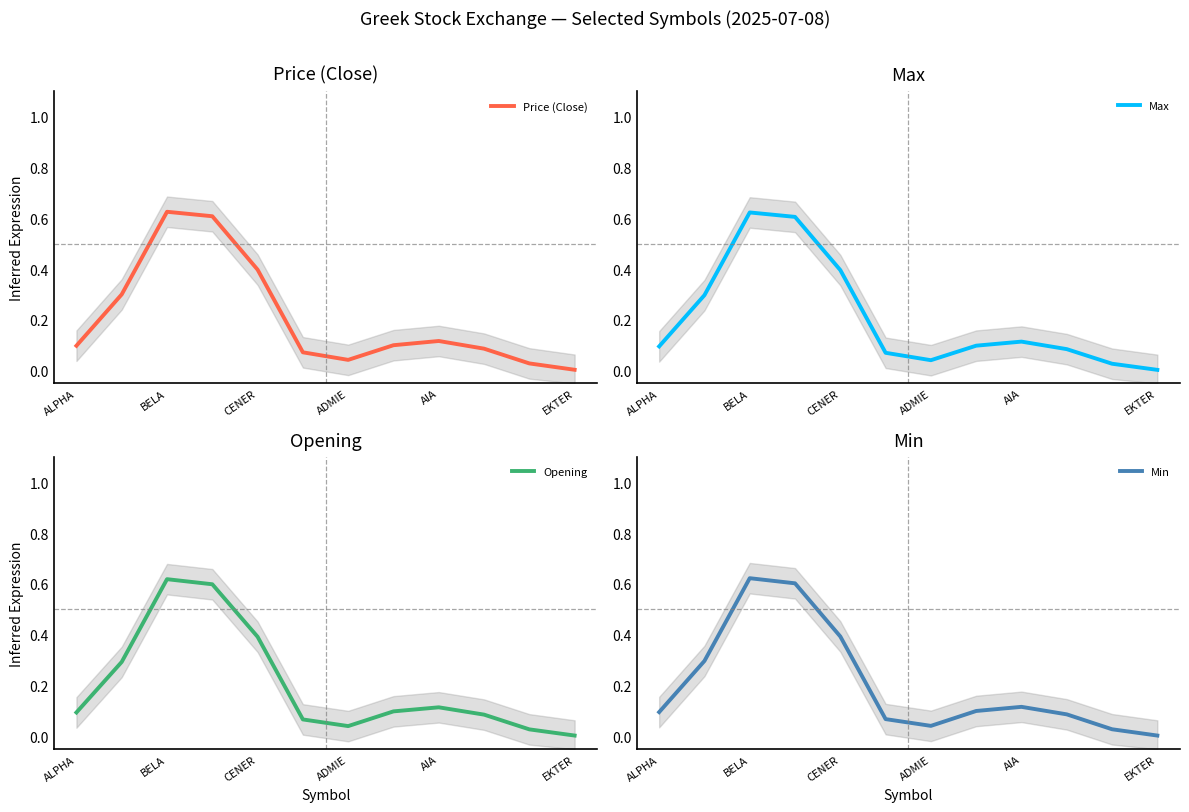

Rank the series at EKTER from lowest to highest value.

Max, Min, Opening, Price (Close)